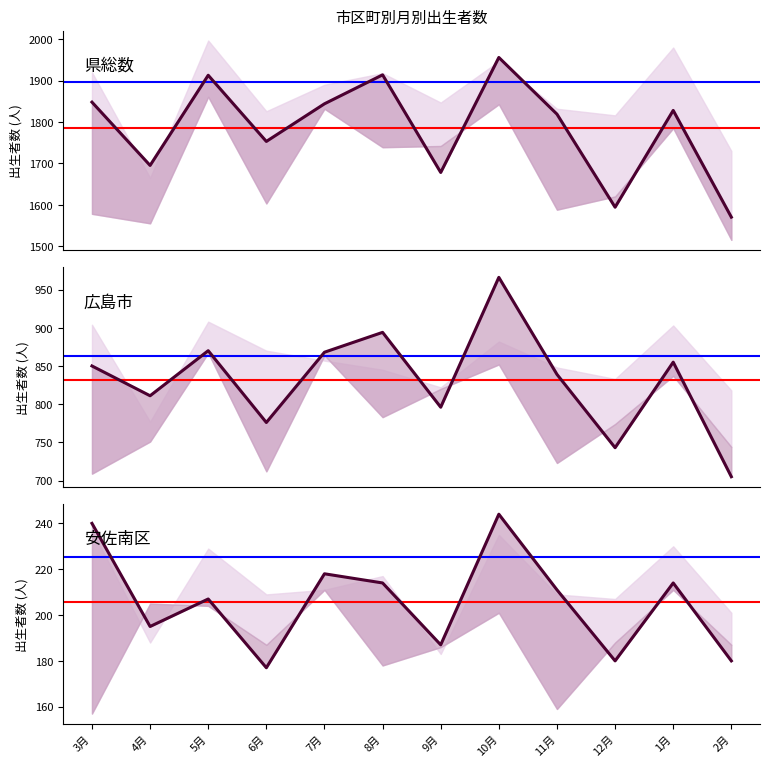

What is the difference between the highest and lowest values at 9月?

1491